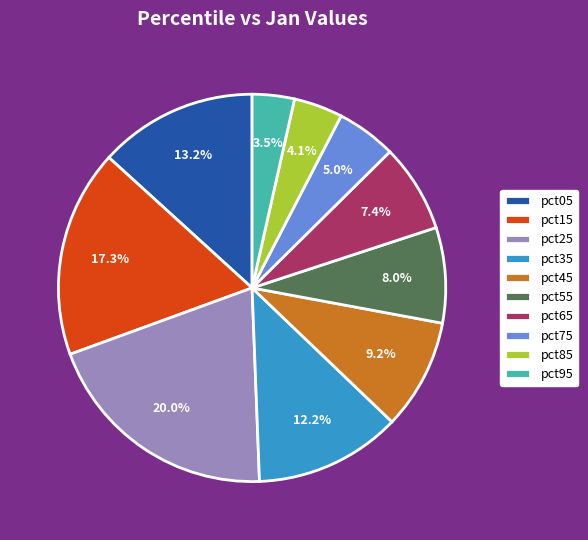

True or false: pct55 accounts for 1% of the total.

False